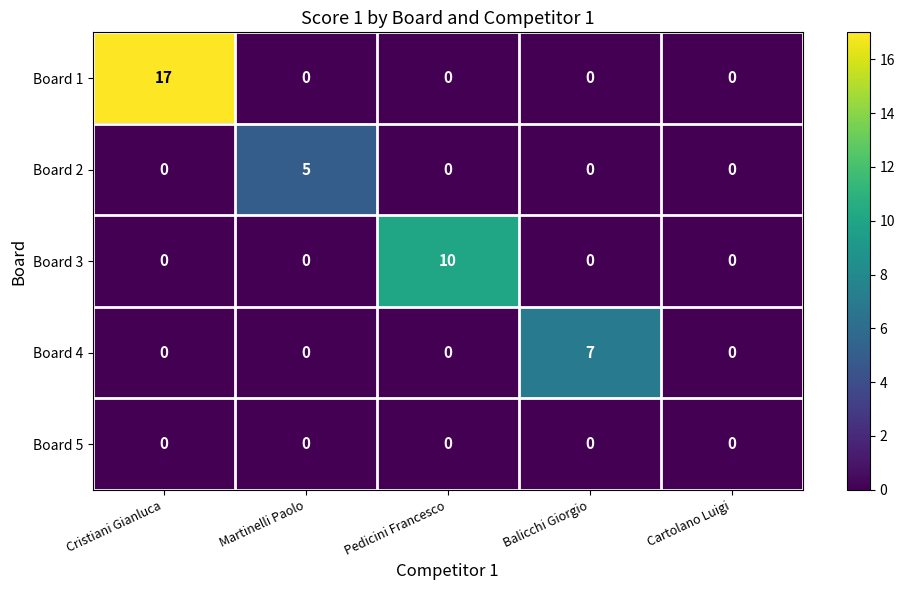

Reading left to right, extract all data points from this chart.

Board 1: 17	0	0	0	0
Board 2: 0	5	0	0	0
Board 3: 0	0	10	0	0
Board 4: 0	0	0	7	0
Board 5: 0	0	0	0	0